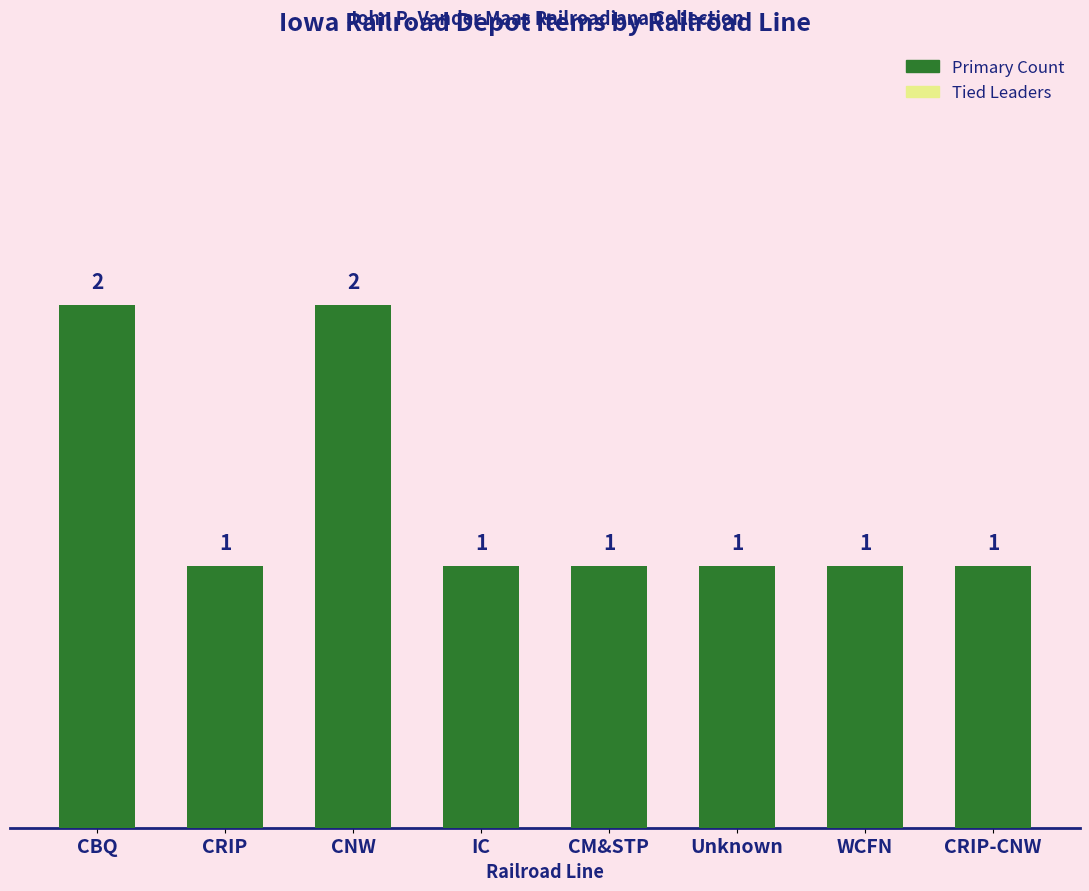

What is the label of the 1st bar from the right?

CRIP-CNW